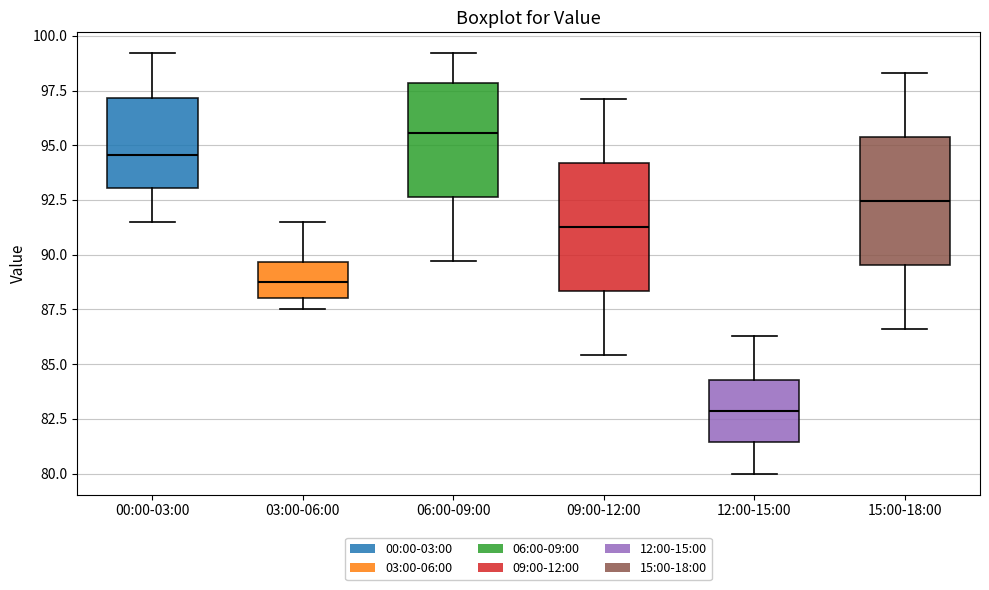

Reading left to right, transcribe this box plot: for each box, give where its median line is, the range the box spans, and where its two whiskers end, as read against the y-axis. The values are not printed on the chart, so give them approximately, as read against the axis.

00:00-03:00: median 94.5, box 93.0 to 97.0, whiskers 91.5 to 99.0
03:00-06:00: median 89.0, box 88.0 to 89.5, whiskers 87.5 to 91.5
06:00-09:00: median 95.5, box 92.5 to 98.0, whiskers 89.5 to 99.0
09:00-12:00: median 91.5, box 88.5 to 94.0, whiskers 85.5 to 97.0
12:00-15:00: median 83.0, box 81.5 to 84.5, whiskers 80.0 to 86.5
15:00-18:00: median 92.5, box 89.5 to 95.5, whiskers 86.5 to 98.5